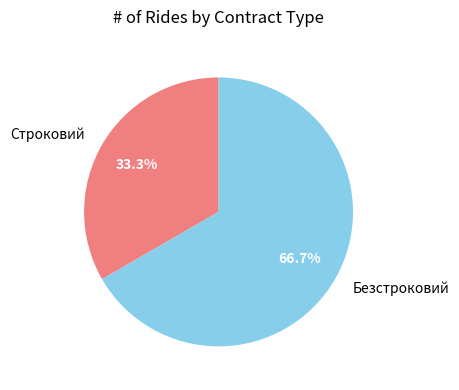

Which slice is the largest?

Безстроковий